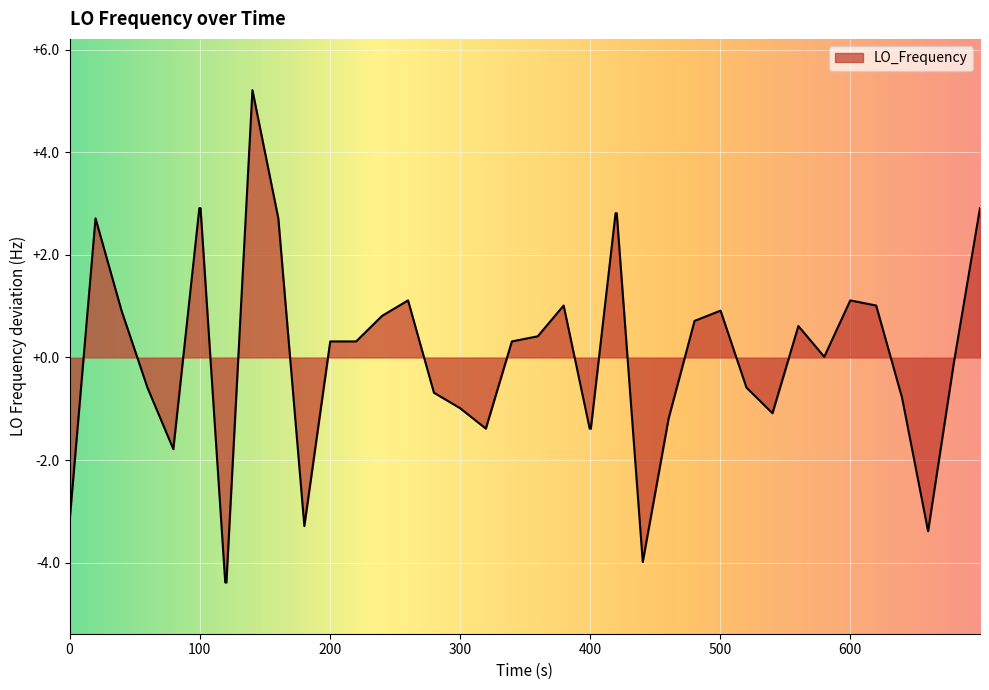

What is the greatest value displayed?

5.2